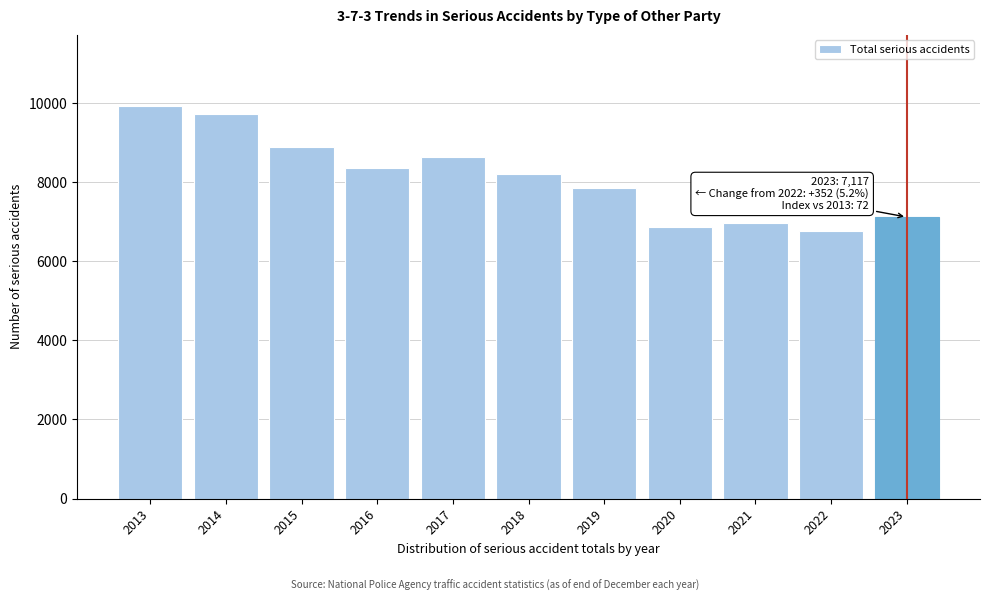

Reading left to right, list all the values displayed in this chart.

9936	9719	8892	8368	8628	8206	7847	6854	6966	6765	7117